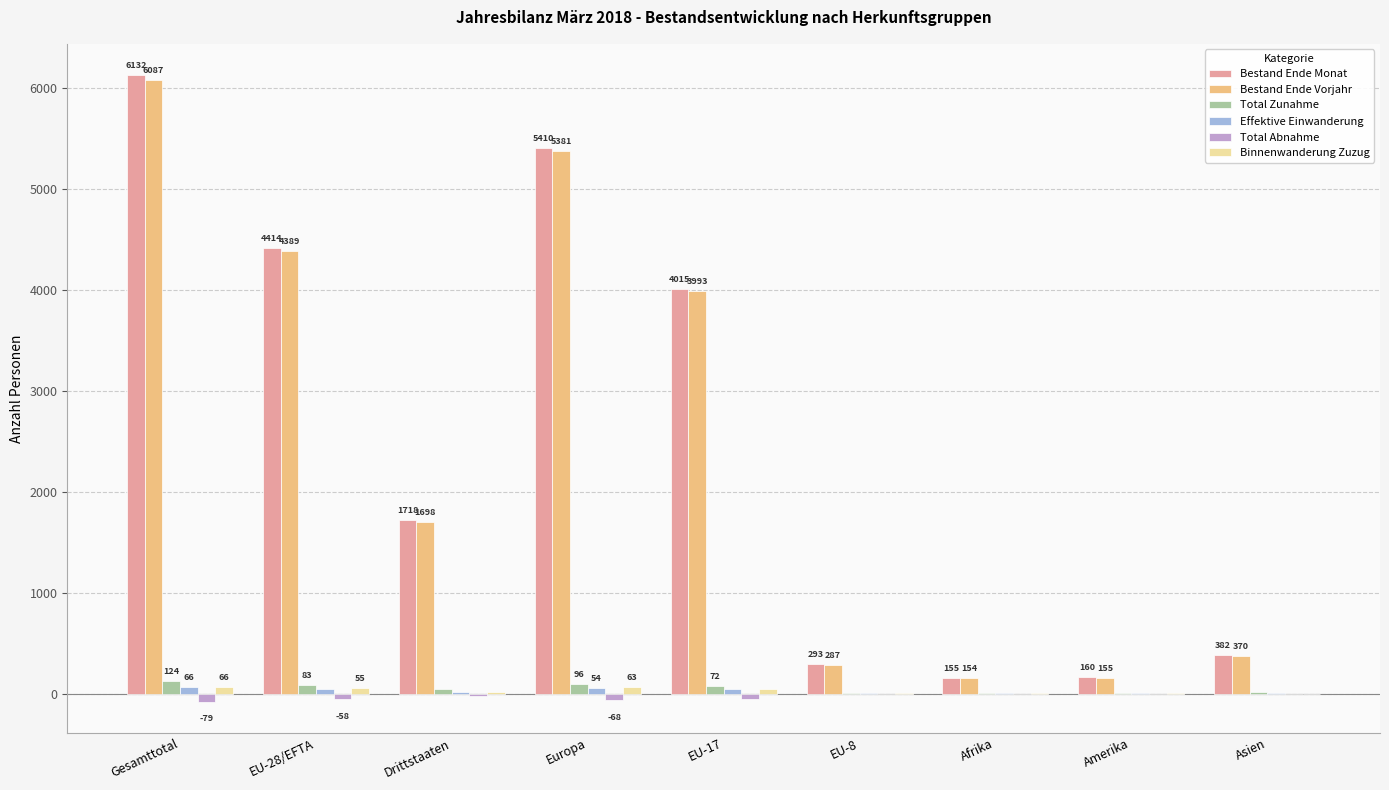

The Total Abnahme series shows -6 at EU-8. True or false?

True